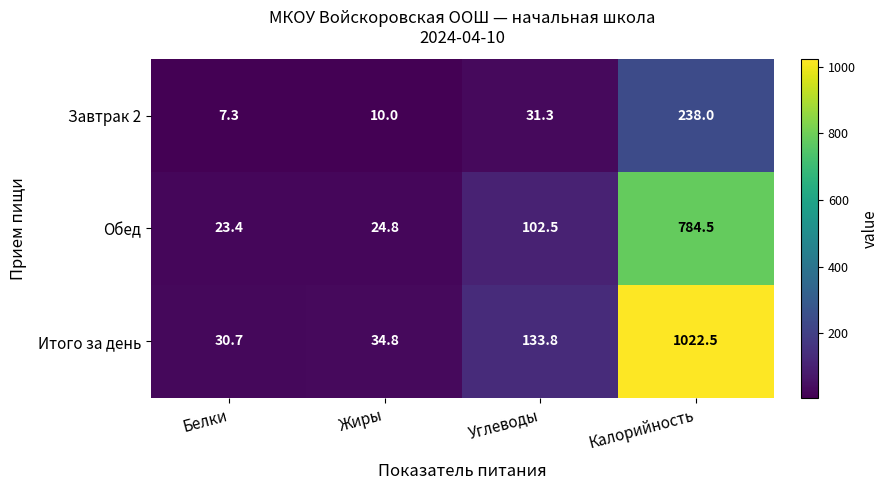

True or false: Завтрак 2 has a value of 10.0 at Жиры.

True